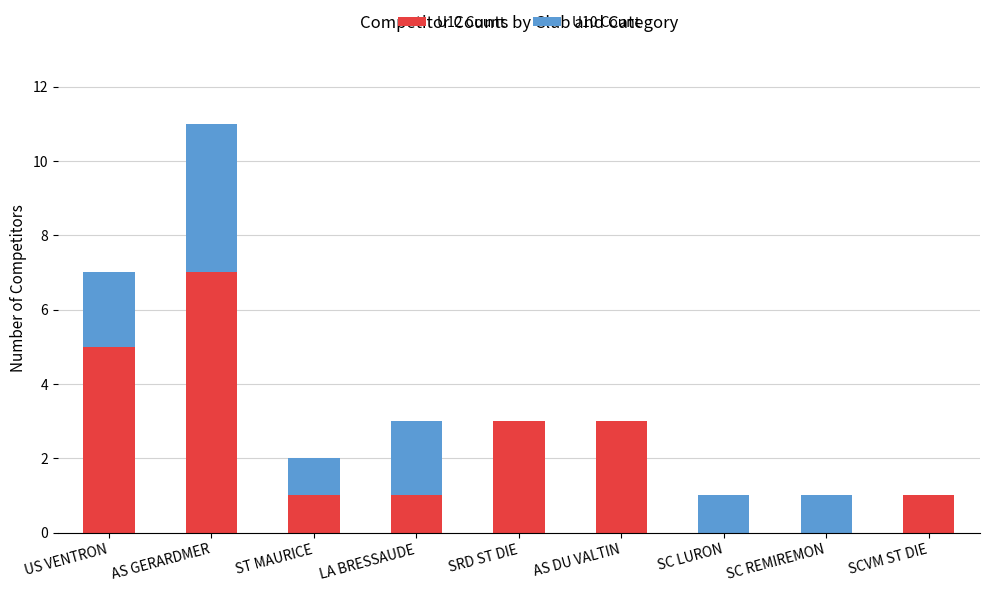

At which category is the sum across all series the highest?

AS GERARDMER